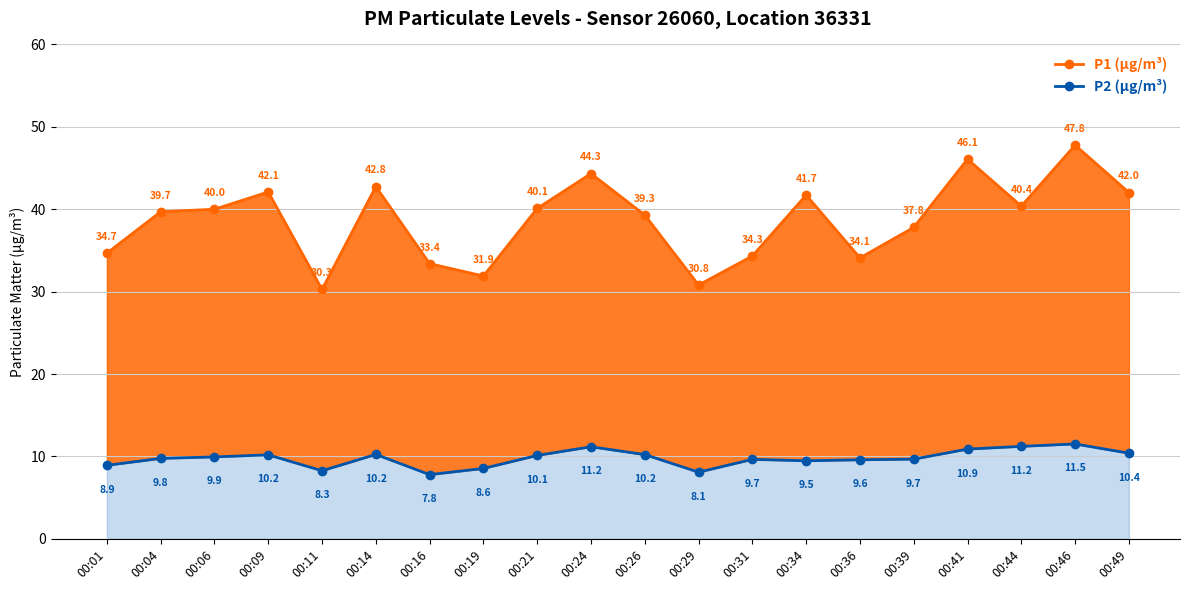

What is the minimum value for P1 (µg/m³)?

30.3